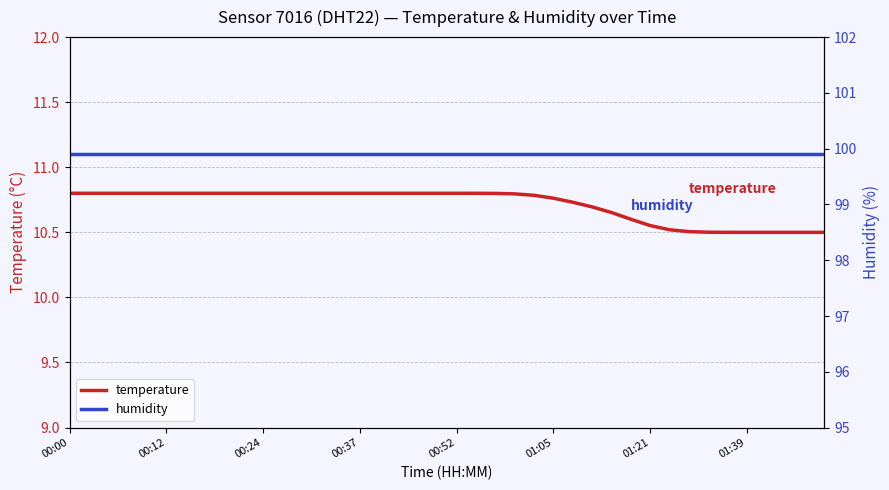

True or false: humidity and temperature cross at least once.

False